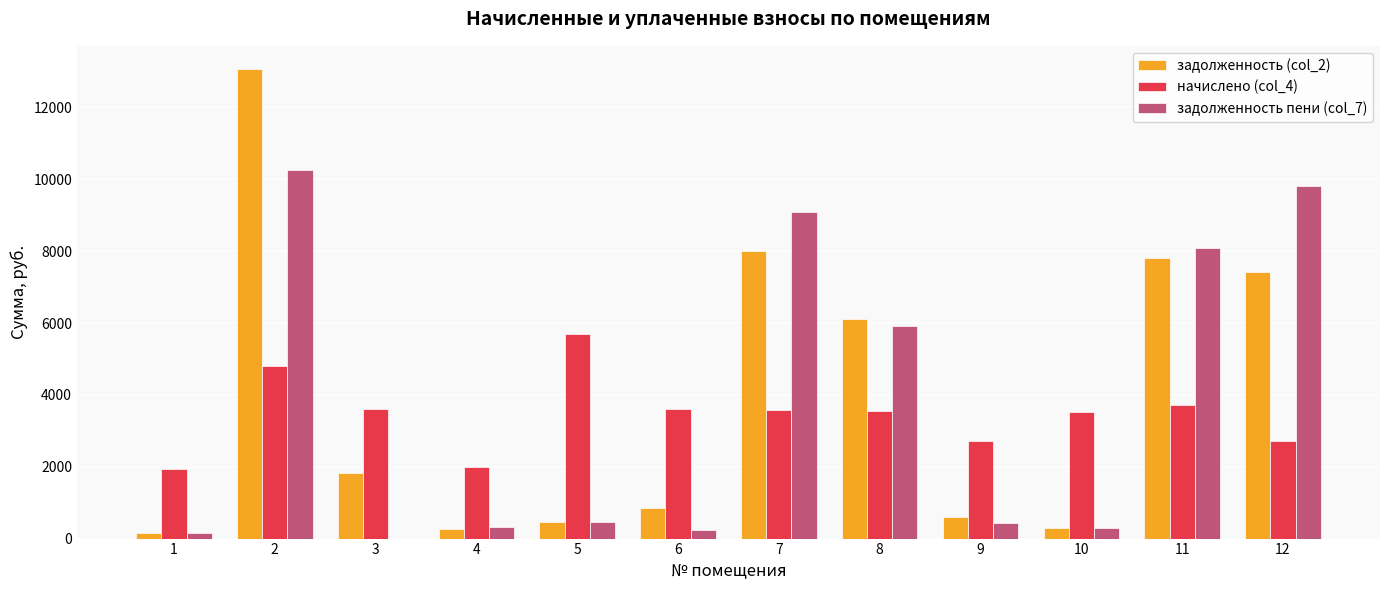

What is the total value across all series at 3?

5426.4